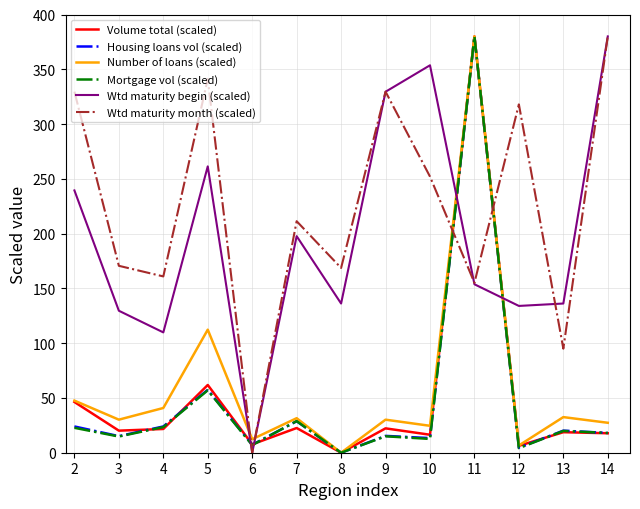

Which series has the largest total across all categories?

Wtd maturity month (scaled)